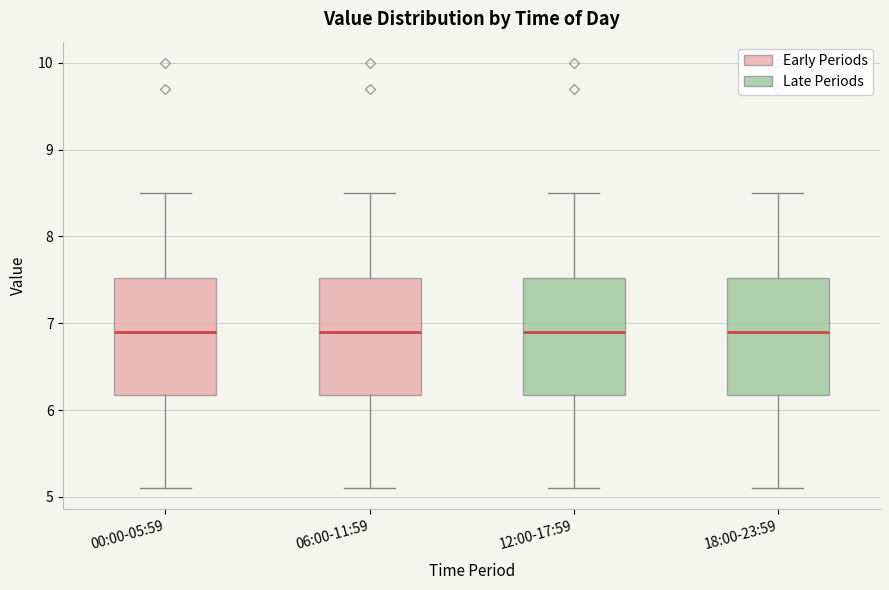

Reading left to right, transcribe this box plot: for each box, give where its median line is, the range the box spans, and where its two whiskers end, as read against the y-axis. The values are not printed on the chart, so give them approximately, as read against the axis.

00:00-05:59: median 6.9, box 6.2 to 7.5, whiskers 5.1 to 8.5
06:00-11:59: median 6.9, box 6.2 to 7.5, whiskers 5.1 to 8.5
12:00-17:59: median 6.9, box 6.2 to 7.5, whiskers 5.1 to 8.5
18:00-23:59: median 6.9, box 6.2 to 7.5, whiskers 5.1 to 8.5